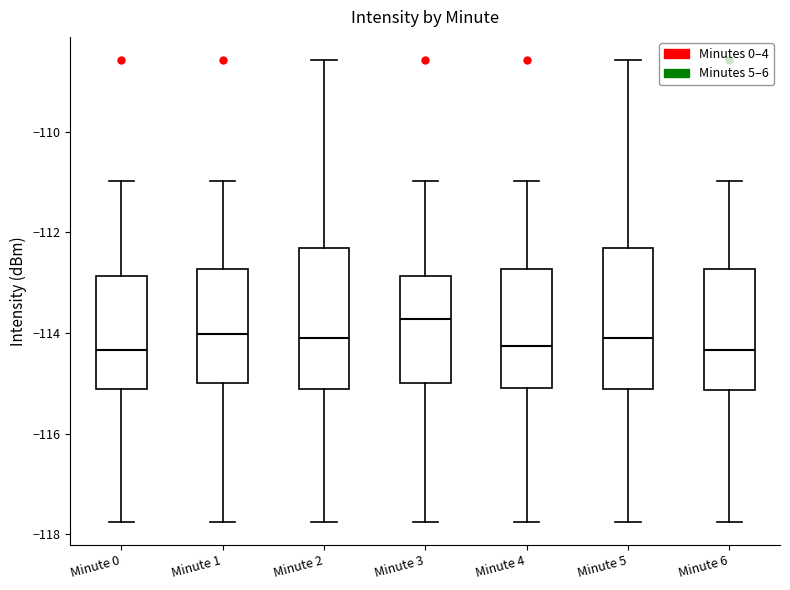

Reading left to right, transcribe this box plot: for each box, give where its median line is, the range the box spans, and where its two whiskers end, as read against the y-axis. The values are not printed on the chart, so give them approximately, as read against the axis.

Minute 0: median -114.4, box -115.2 to -112.8, whiskers -117.8 to -111.0
Minute 1: median -114.0, box -115.0 to -112.8, whiskers -117.8 to -111.0
Minute 2: median -114.2, box -115.2 to -112.4, whiskers -117.8 to -108.6
Minute 3: median -113.8, box -115.0 to -112.8, whiskers -117.8 to -111.0
Minute 4: median -114.2, box -115.0 to -112.8, whiskers -117.8 to -111.0
Minute 5: median -114.2, box -115.2 to -112.4, whiskers -117.8 to -108.6
Minute 6: median -114.4, box -115.2 to -112.8, whiskers -117.8 to -111.0